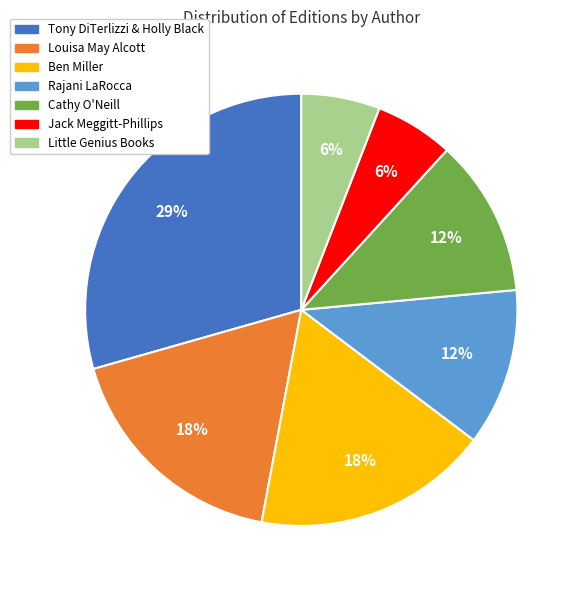

To the nearest percent, what percentage of the pie is Jack Meggitt-Phillips?

6%